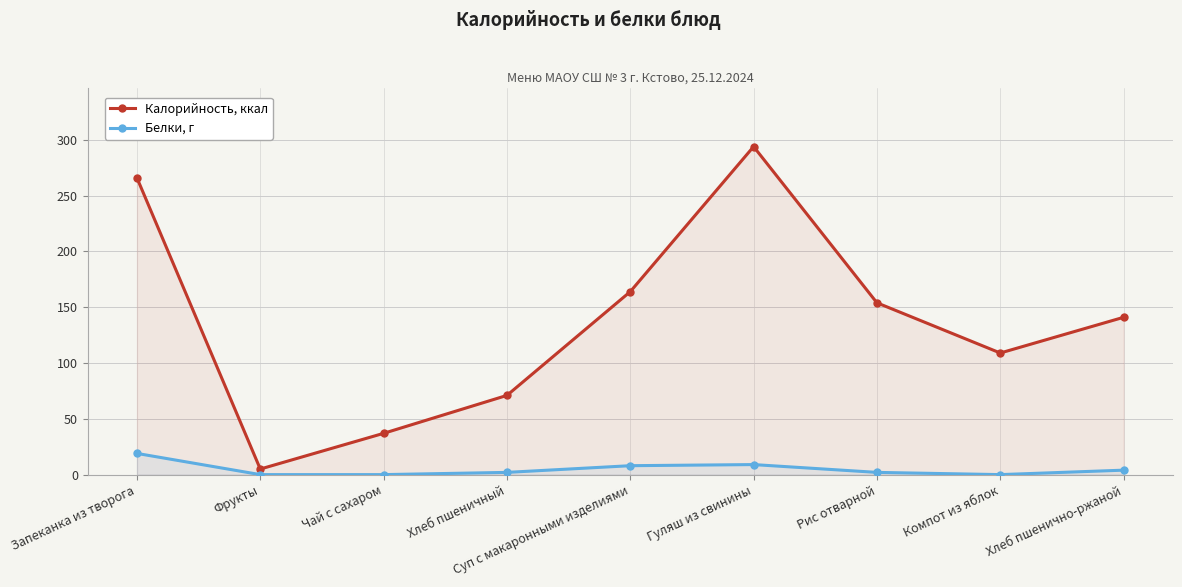

How many interior local valleys does the Калорийность, ккал series have?

2